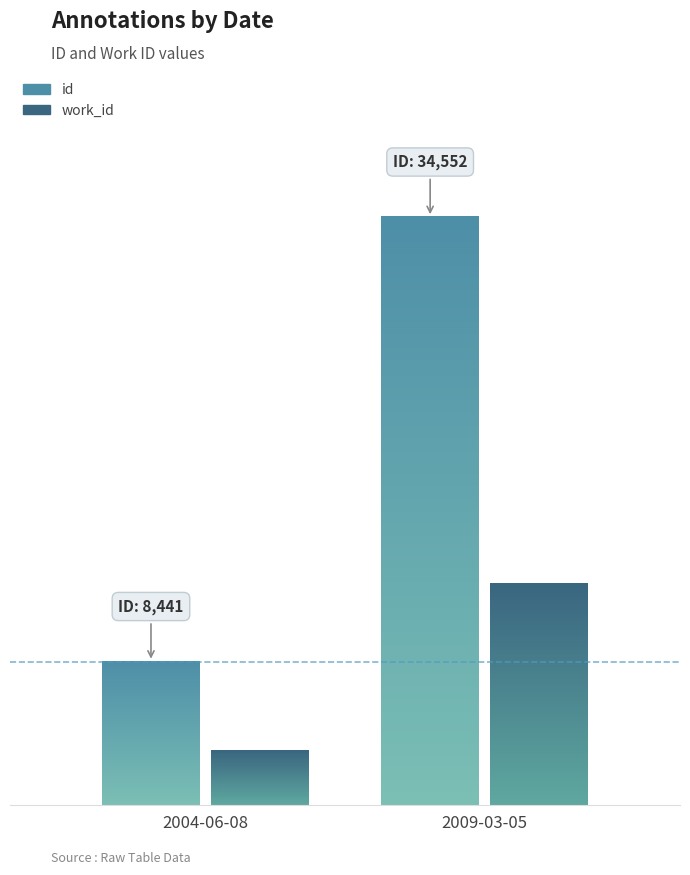

At which category is the sum across all series the highest?

2009-03-05